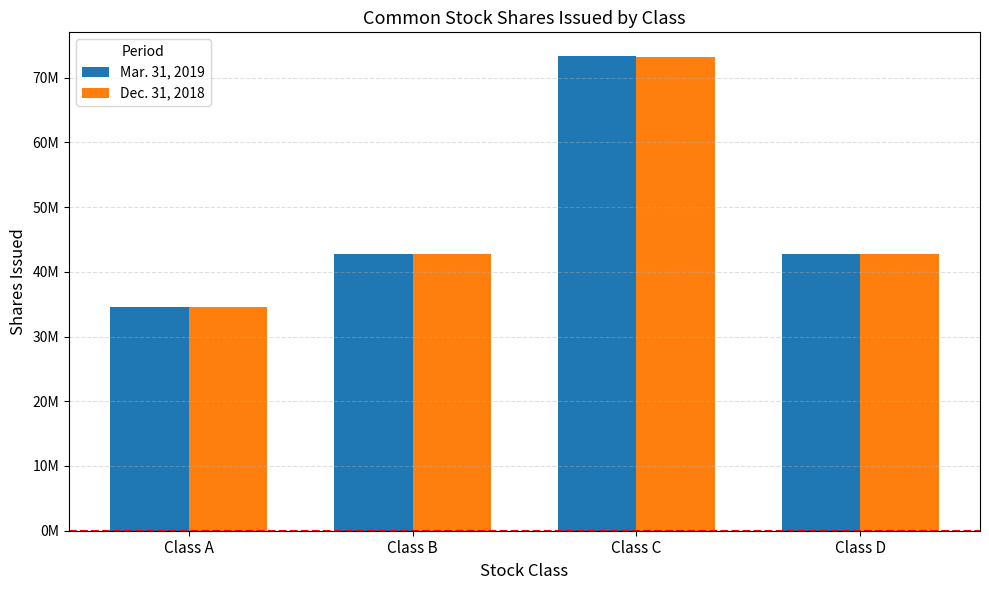

At Class A, list the series in order from smallest to largest.

Dec. 31, 2018, Mar. 31, 2019